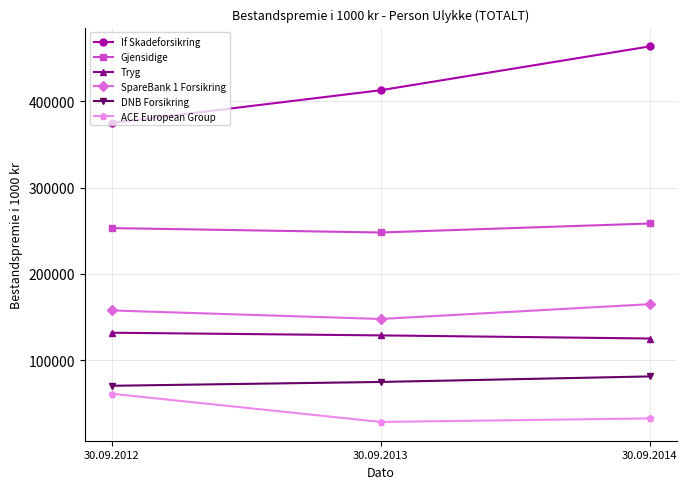

Does the chart have visible grid lines?

Yes